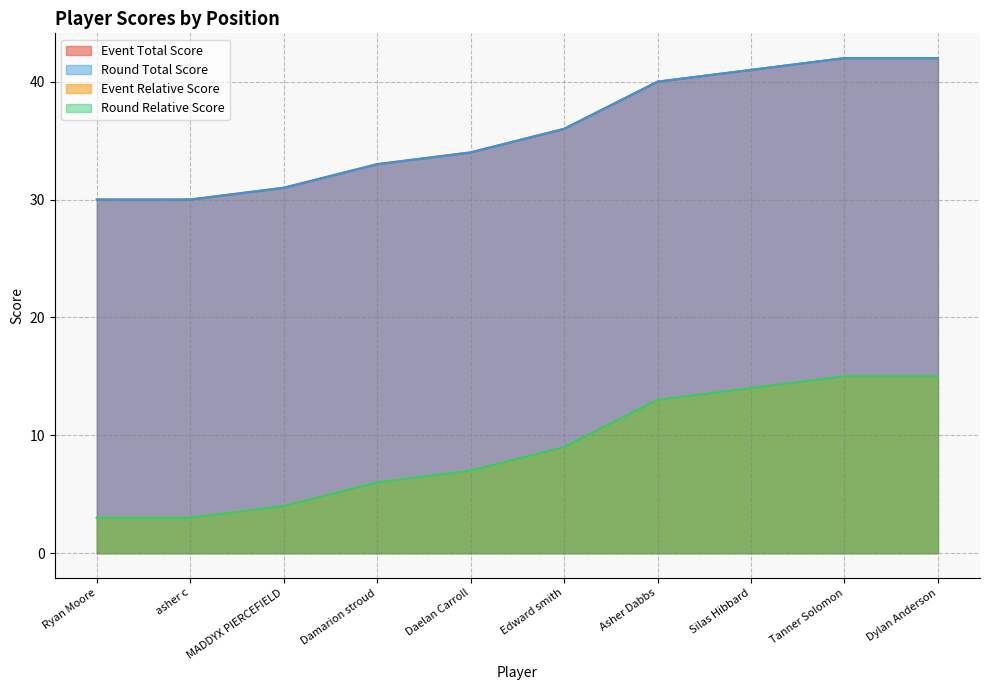

At which category is the sum across all series the highest?

Tanner Solomon